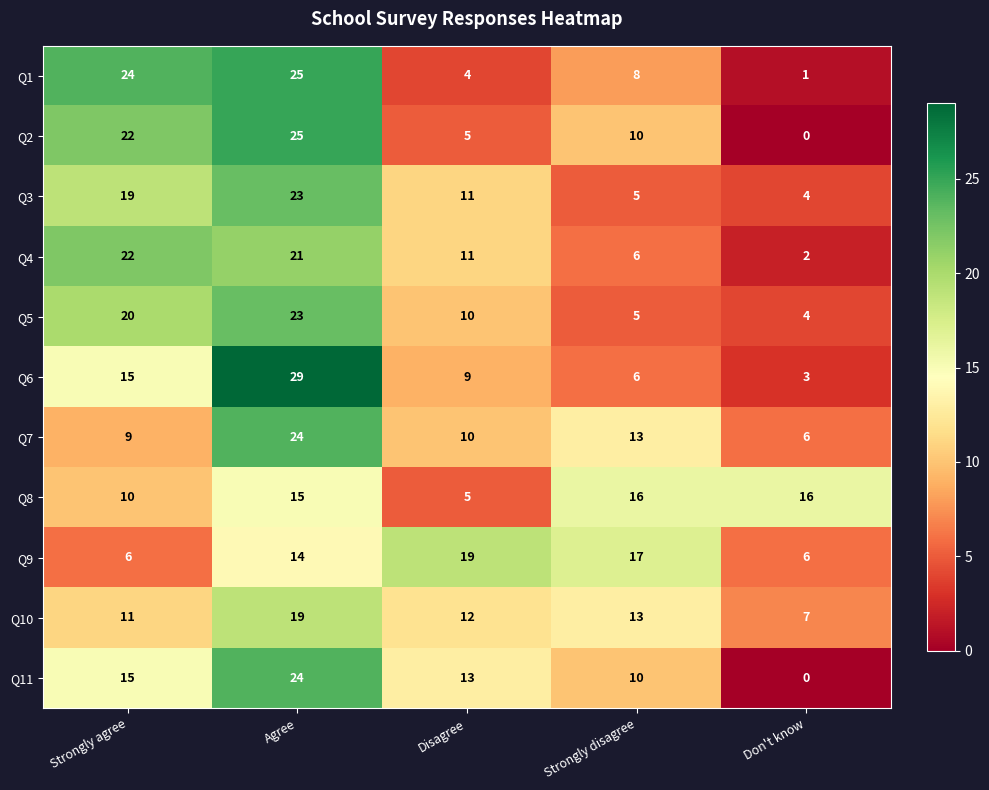

At which label is Q9 closest to 12?

Agree